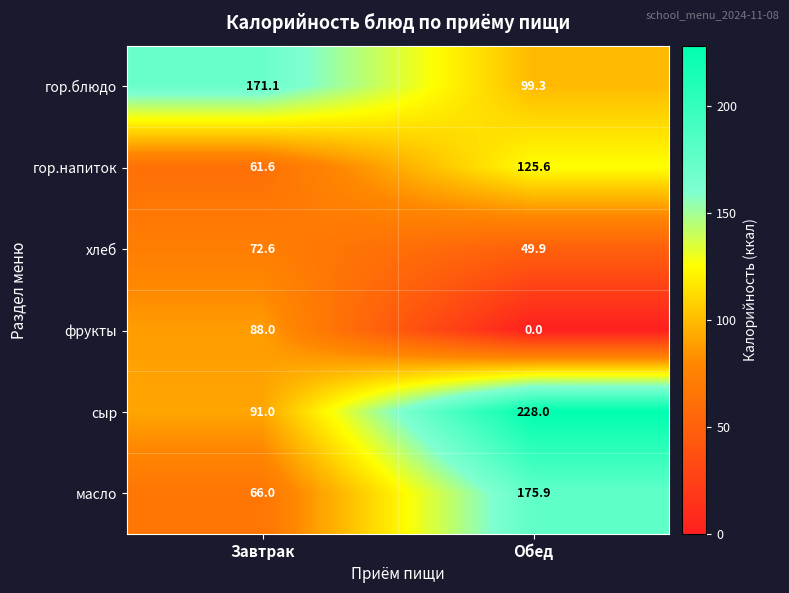

How many data points in гор.блюдо are less than 171?

1